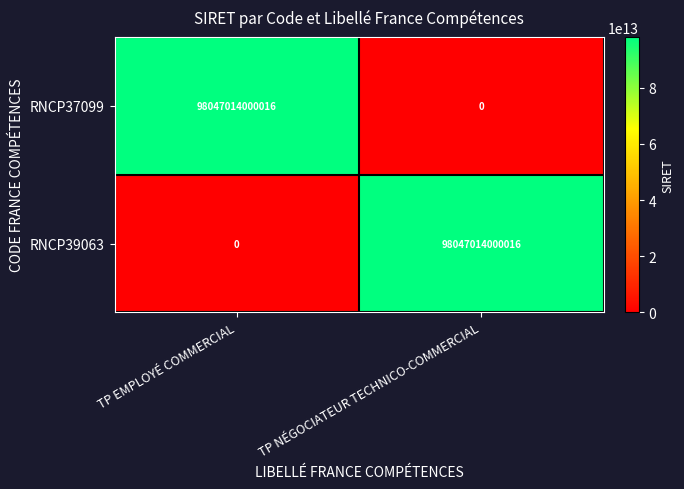

What is the approximate value of RNCP39063 at TP NÉGOCIATEUR TECHNICO-COMMERCIAL, to the nearest 50?

98047014000000